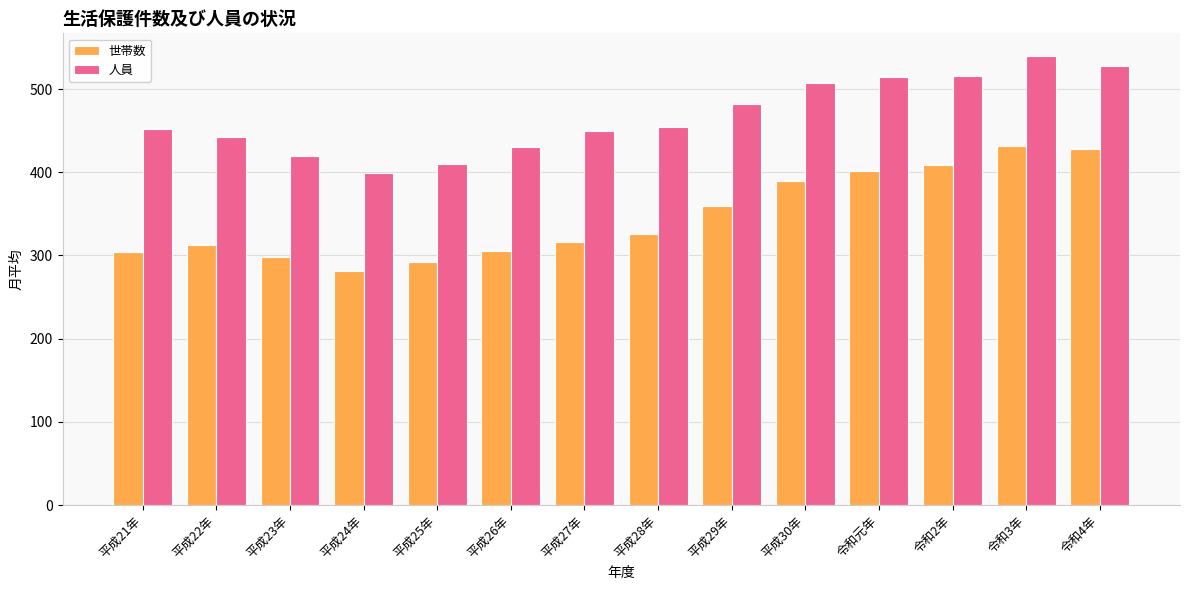

Does the chart contain stacked bars?

No